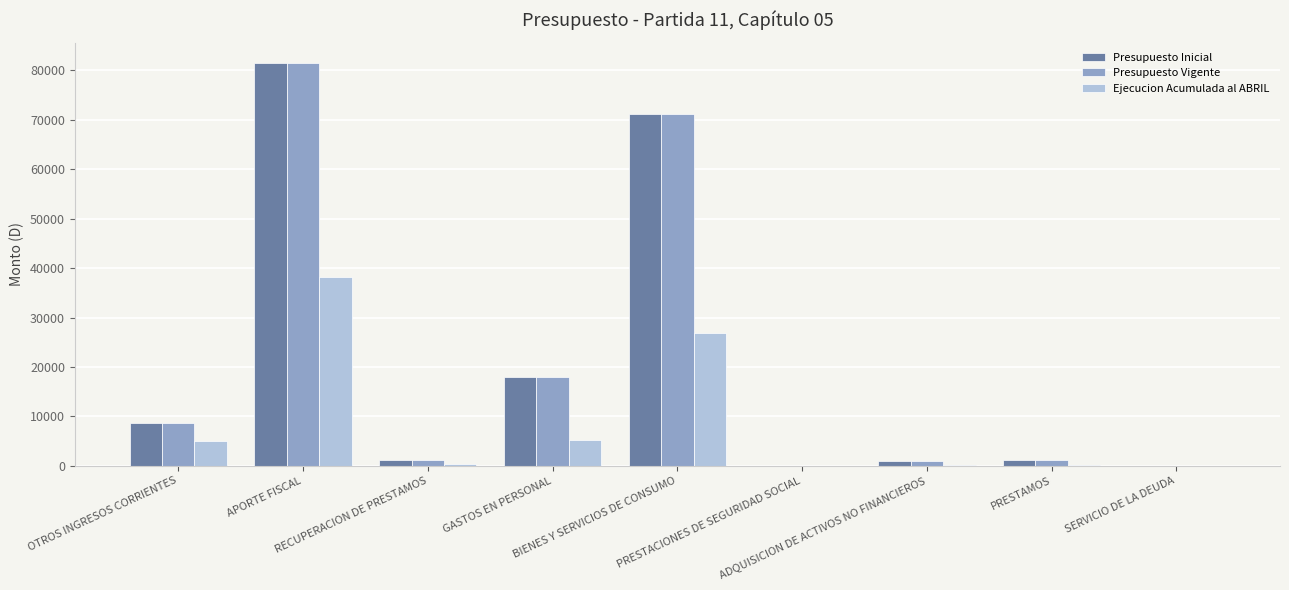

What is the sum of all Presupuesto Inicial values?

182570